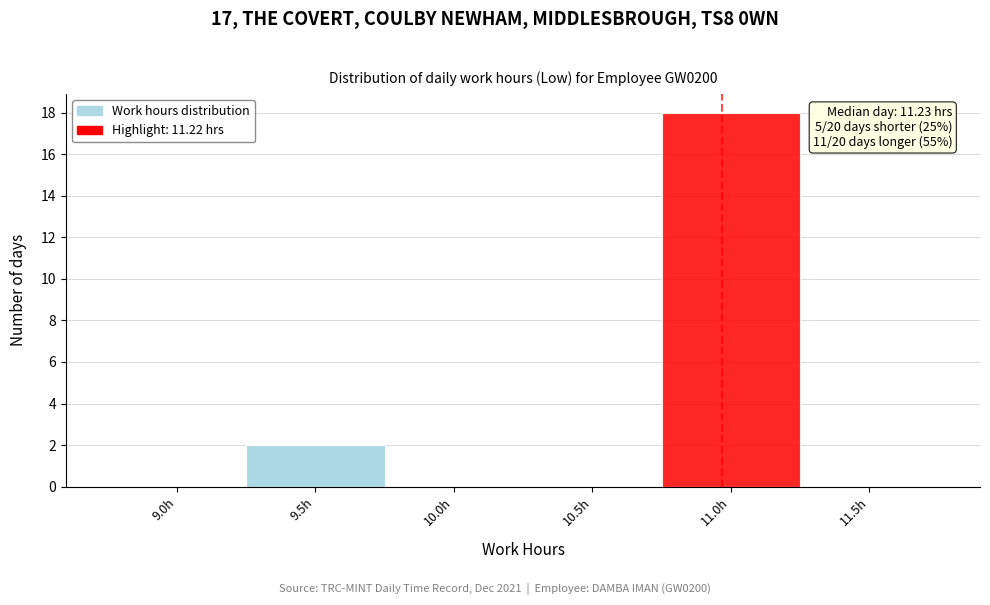

Reading left to right, extract all data points from this chart.

9.0h=0	9.5h=2	10.0h=0	10.5h=0	11.0h=18	11.5h=0